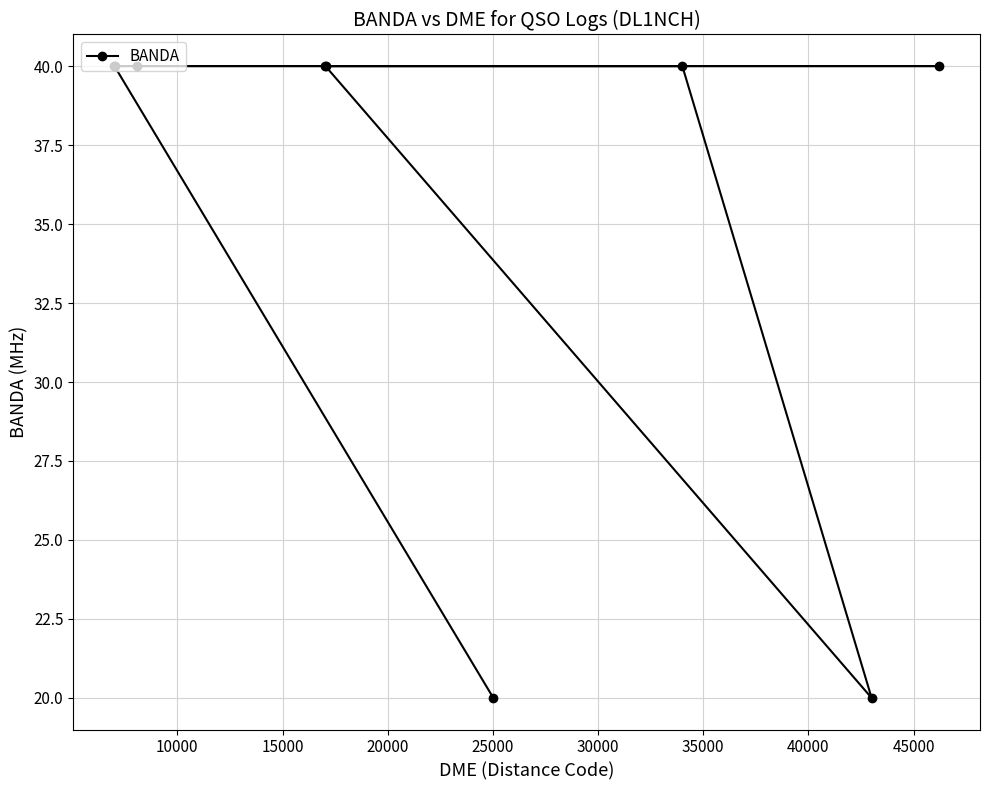

What is the maximum value shown in the chart?

40